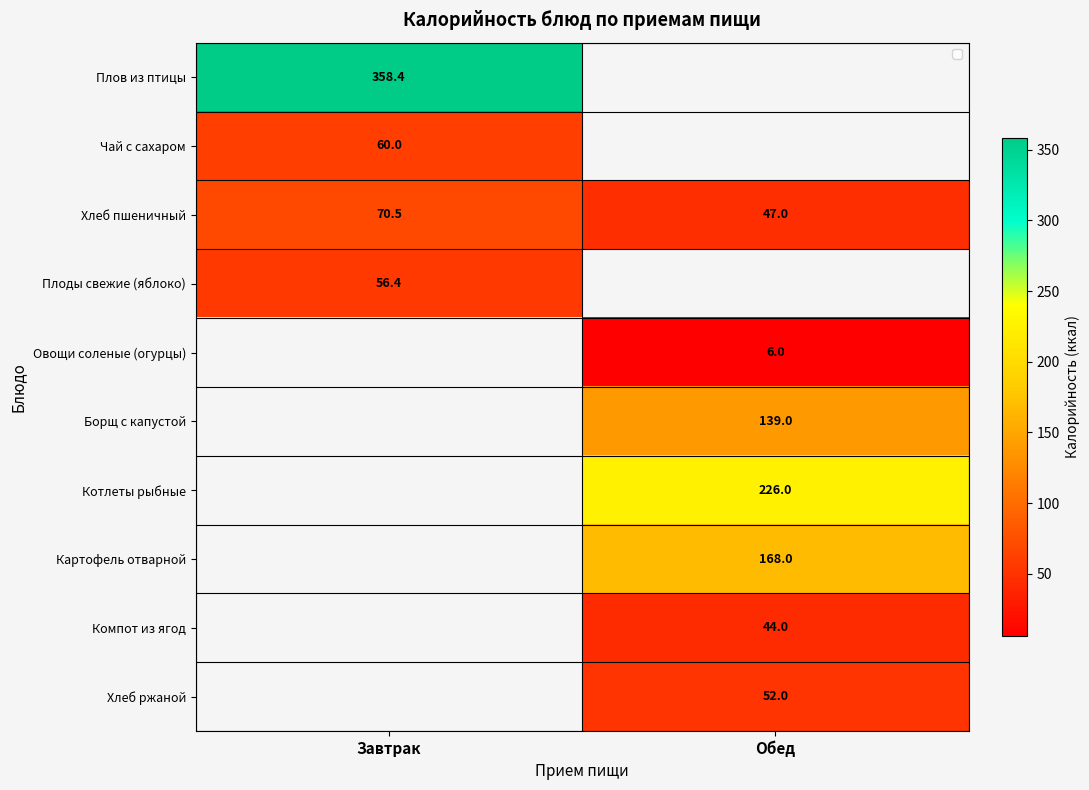

What is the spread (max minus min) of values at Завтрак?

302.0